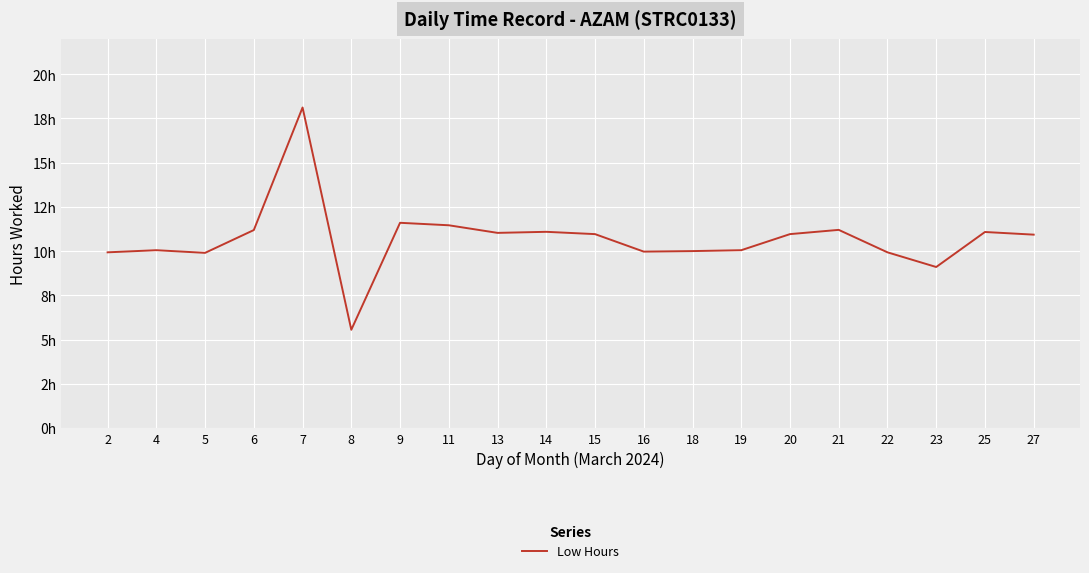

At which category does the chart reach its peak across all series?

7